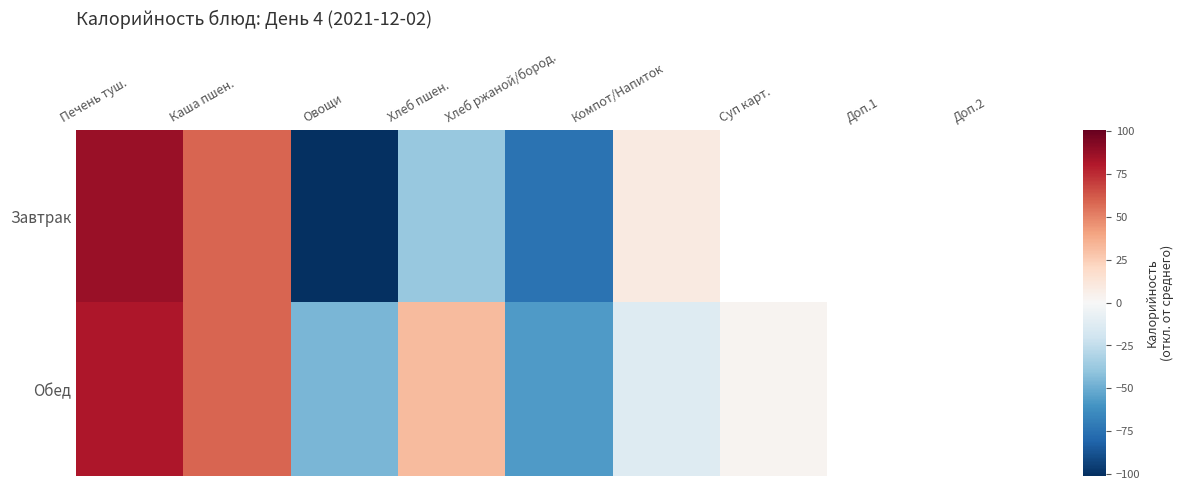

Read the Завтрак value at Хлеб пшен..

-38.6